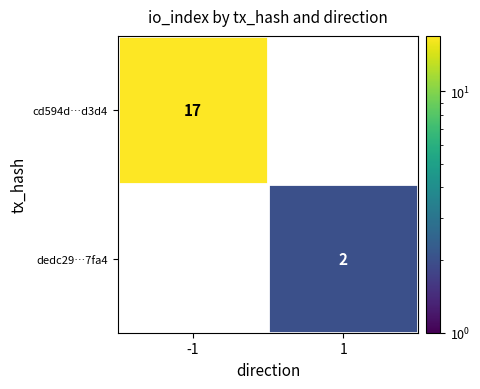

Which label corresponds to the largest value in the chart?

-1